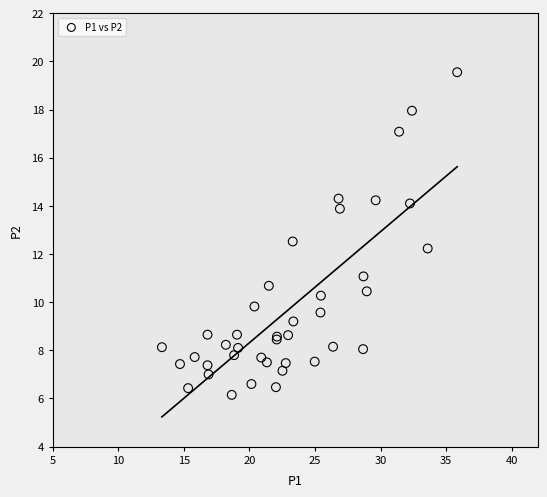

What Y value in the scatter plot is closest to 12?

12.2